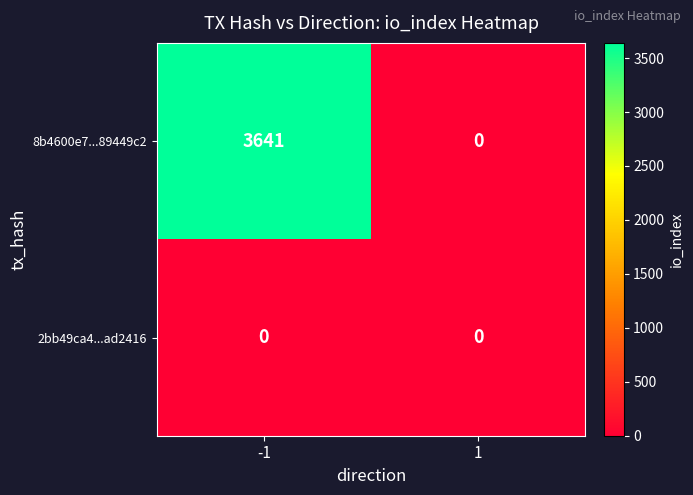

How many data points does each series have?

2